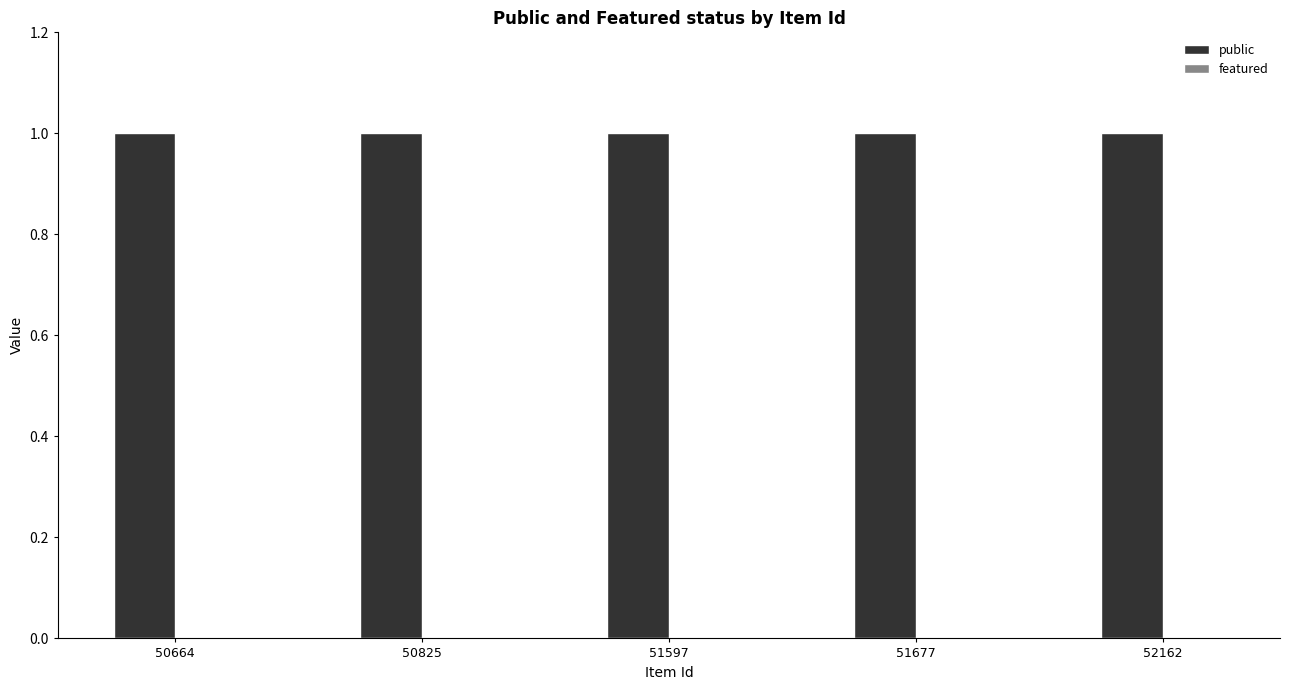

At 52162, list the series in order from largest to smallest.

public, featured